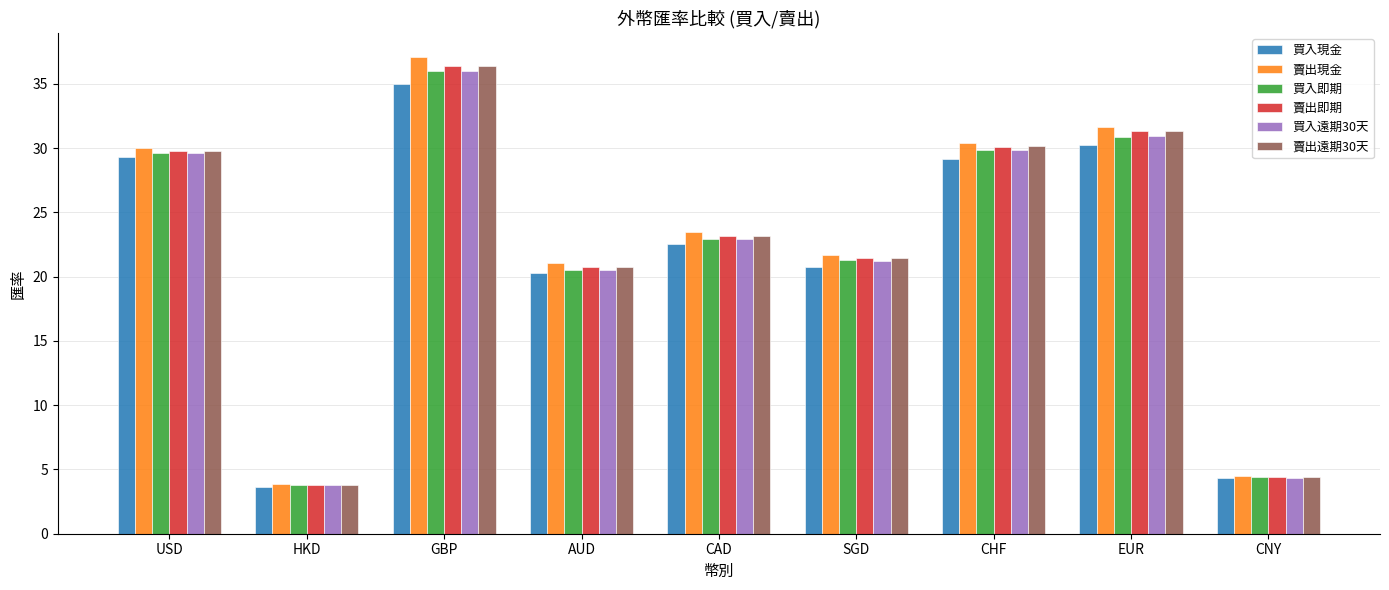

What is the spread (max minus min) of values at HKD?

0.2